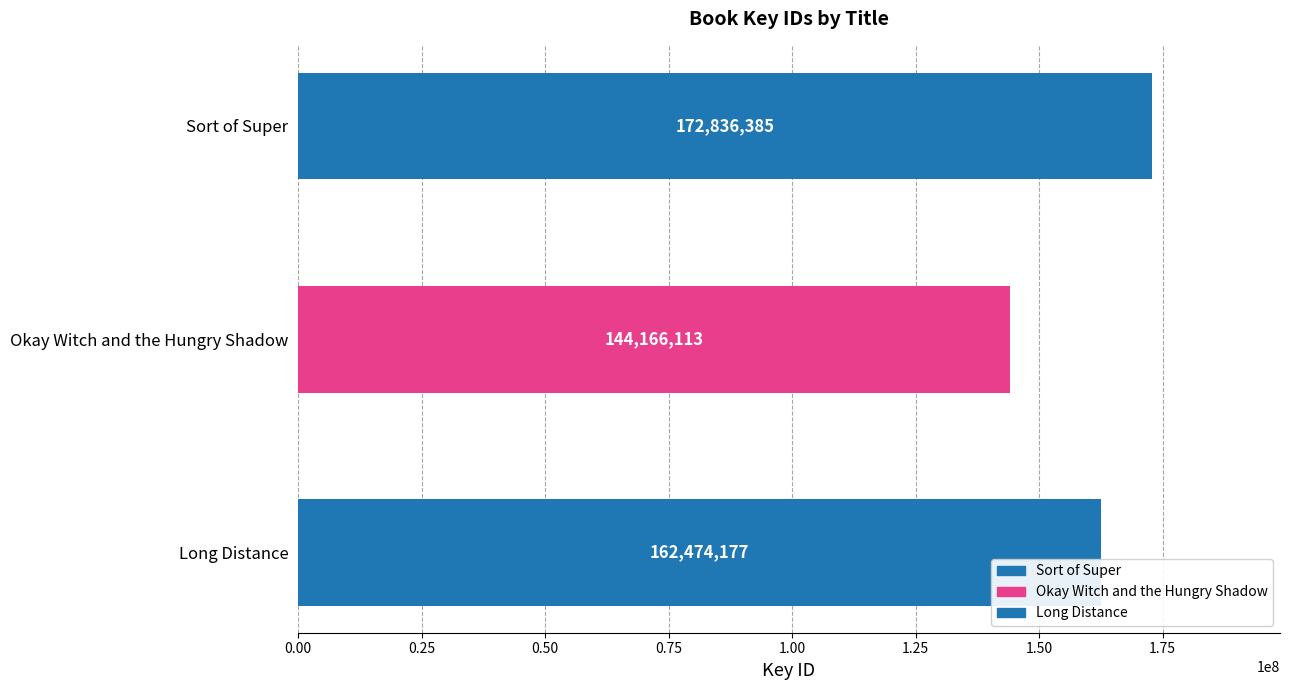

What position from the right is Okay Witch and the Hungry Shadow?

2